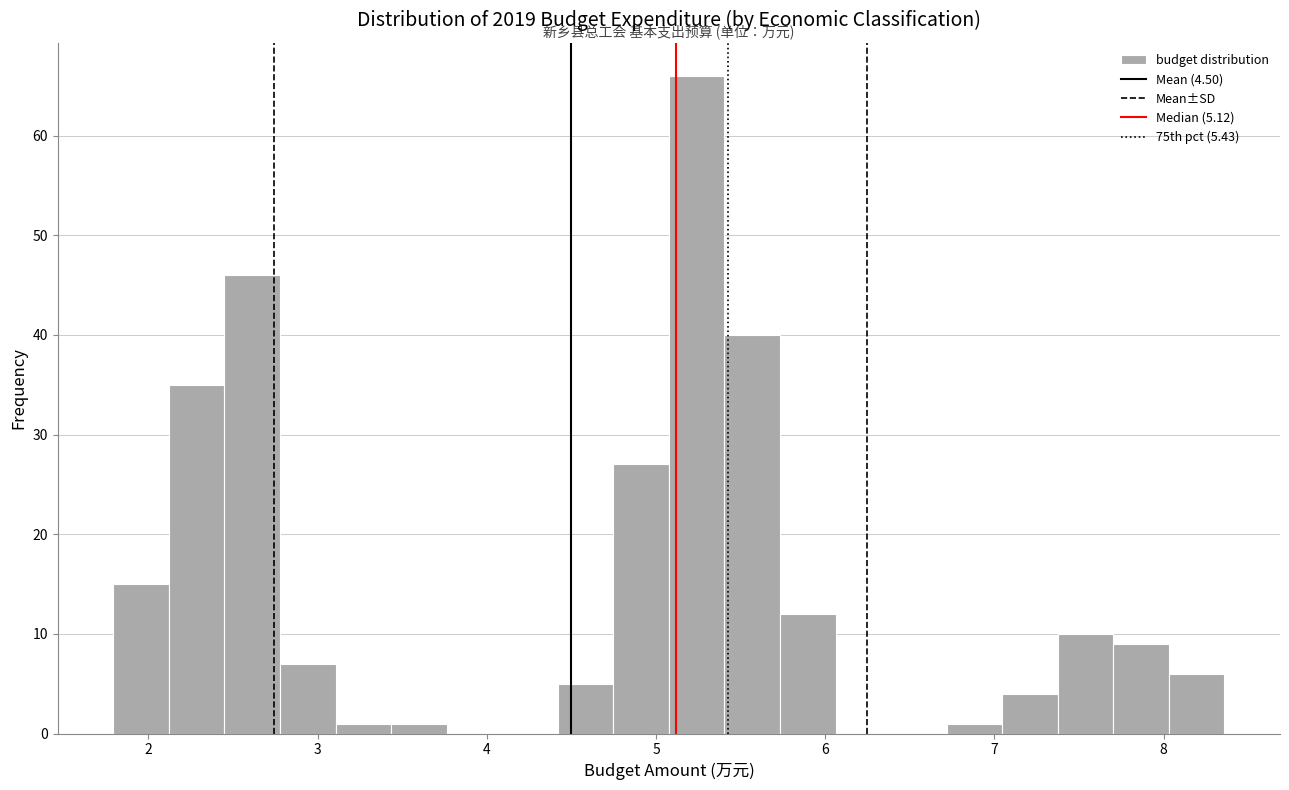

Around what value on the x-axis is the tallest bar? Give the approximate position of its centre, as read against the axis.

5.2